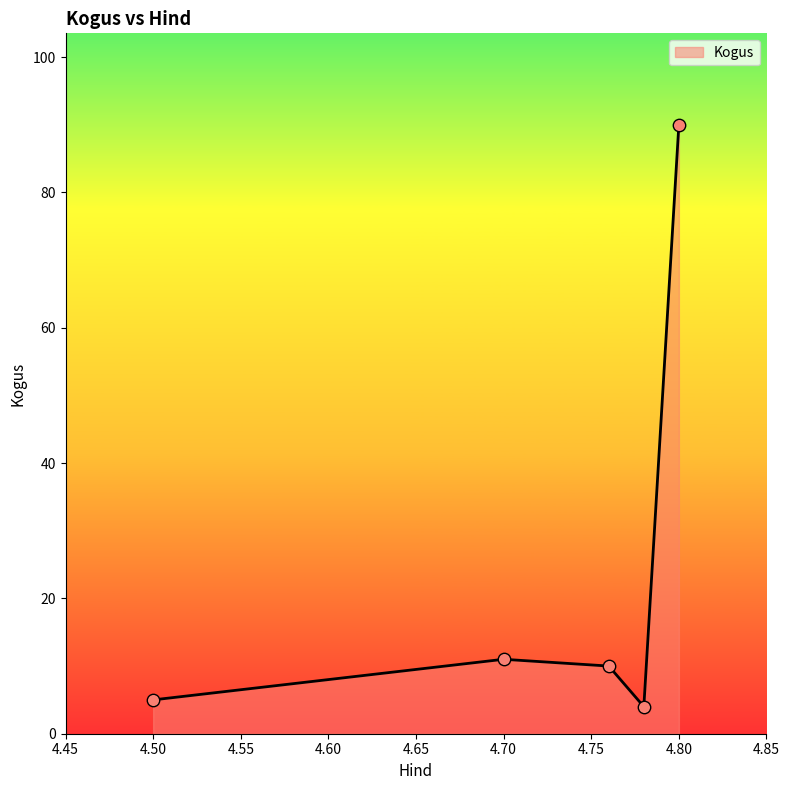

What is the difference between the second highest and second lowest values?

6